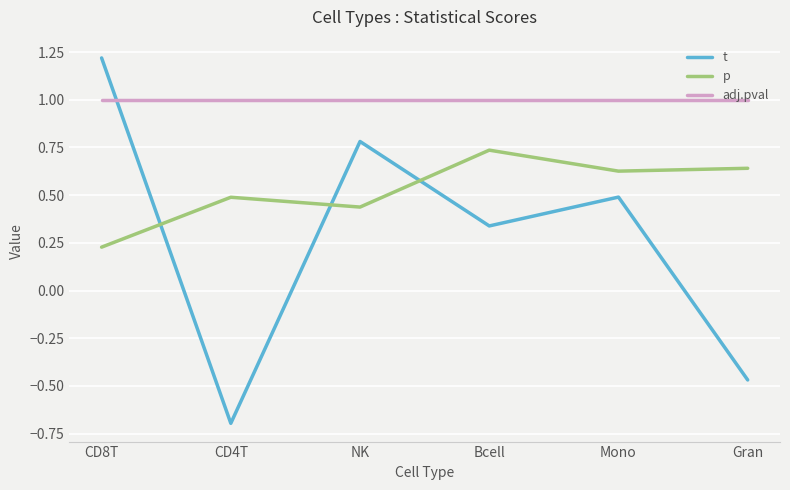

At which label does t first exceed 0?

CD8T